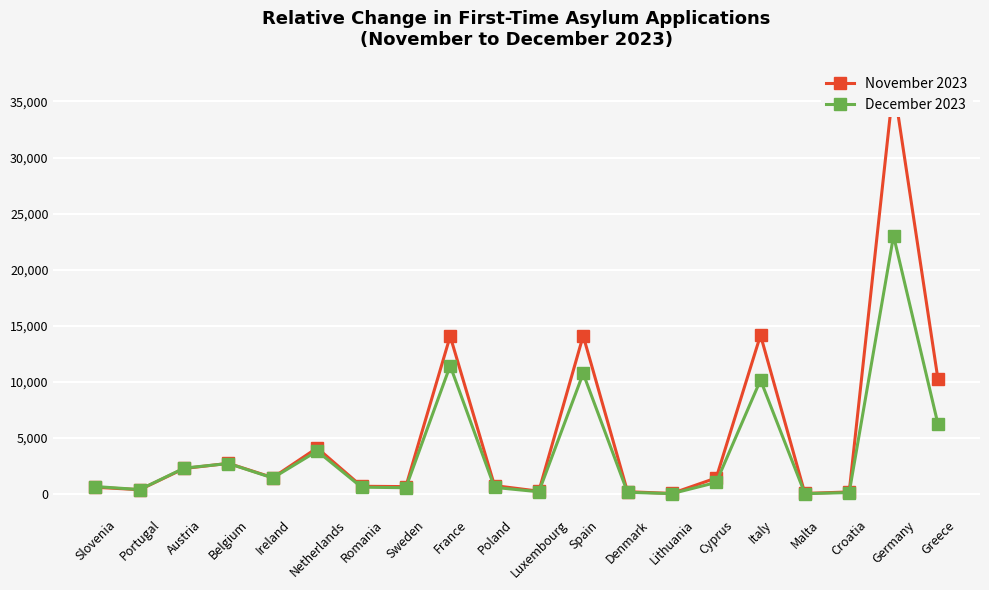

True or false: November 2023 has a value of 595 at Slovenia.

True